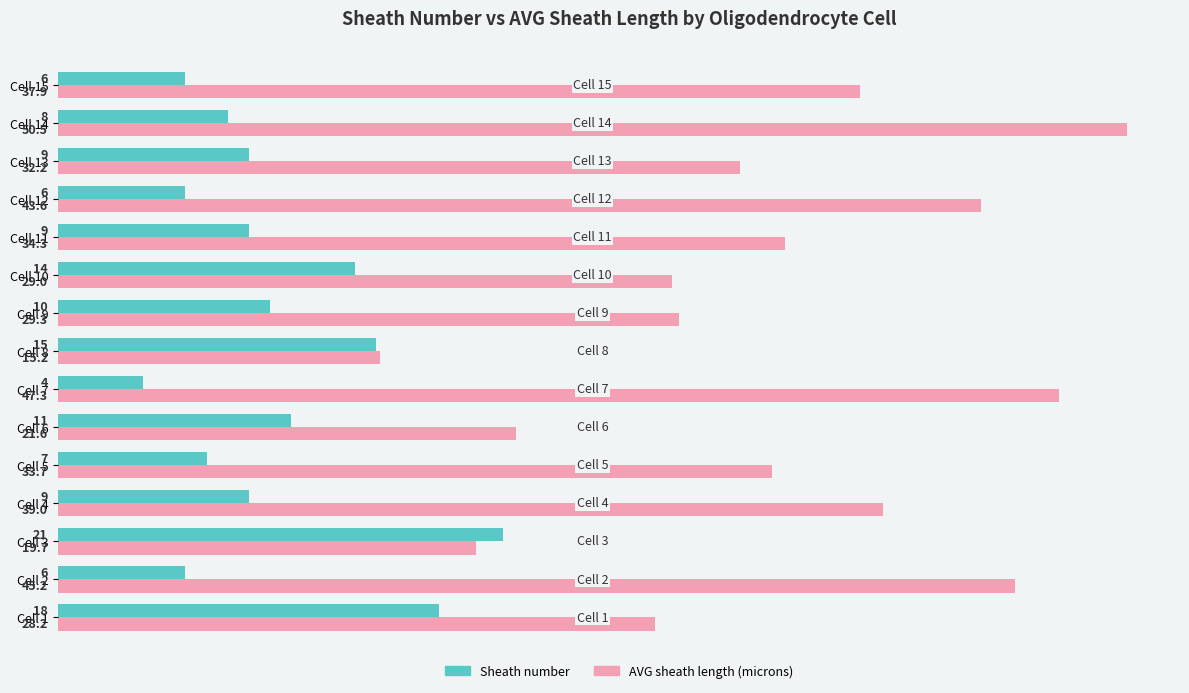

At how many categories does at least one series exceed 45?

3